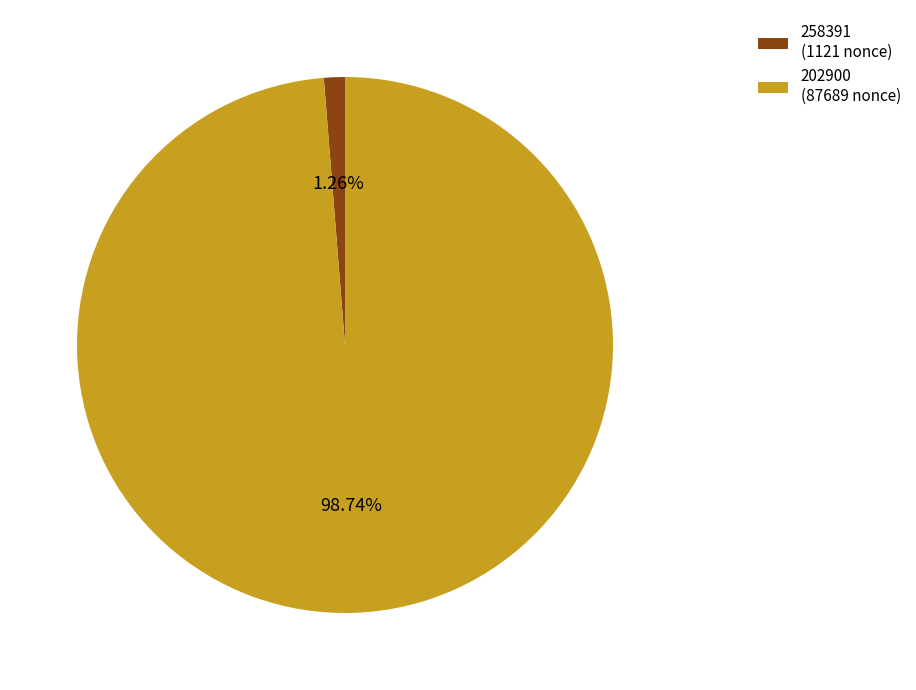

Which has a higher value, 202900 or 258391?

202900